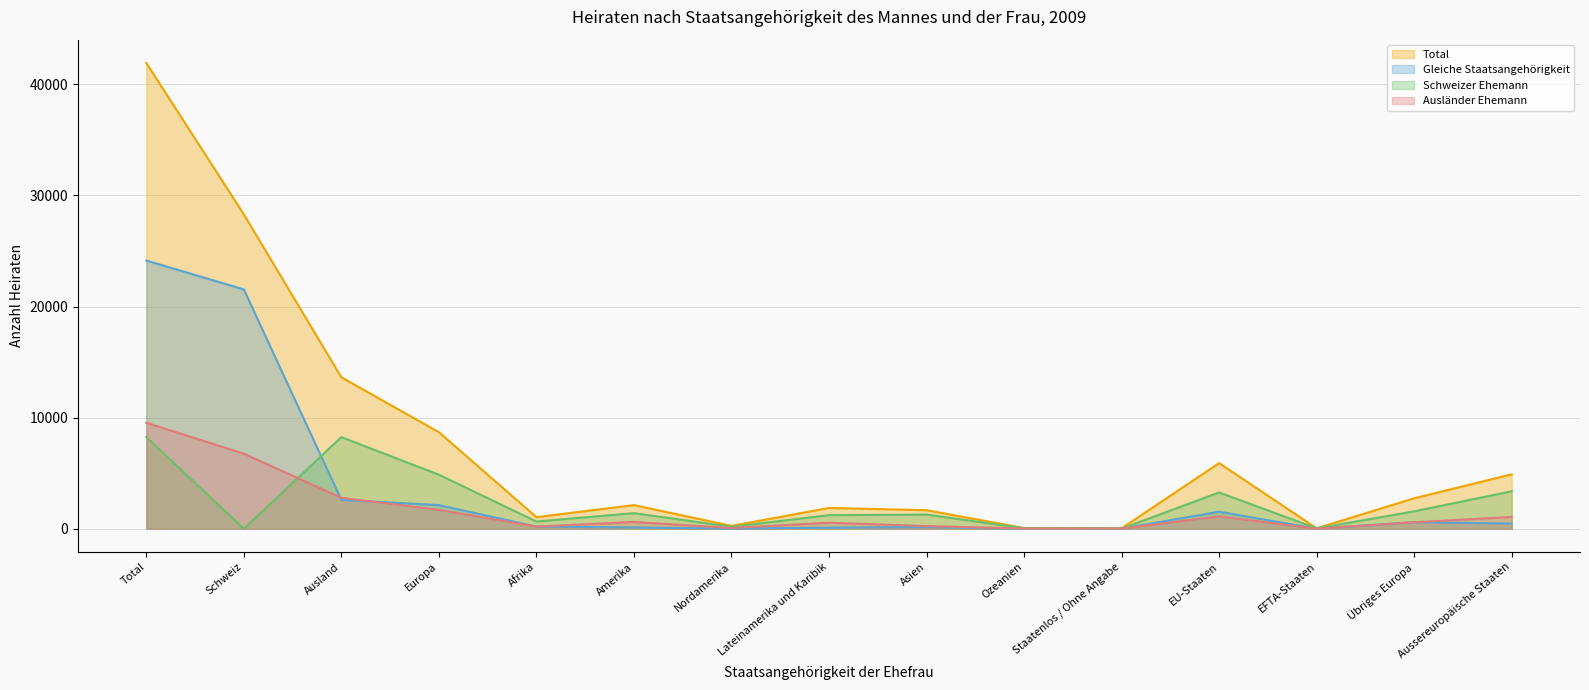

How many interior local valleys does the Total series have?

4